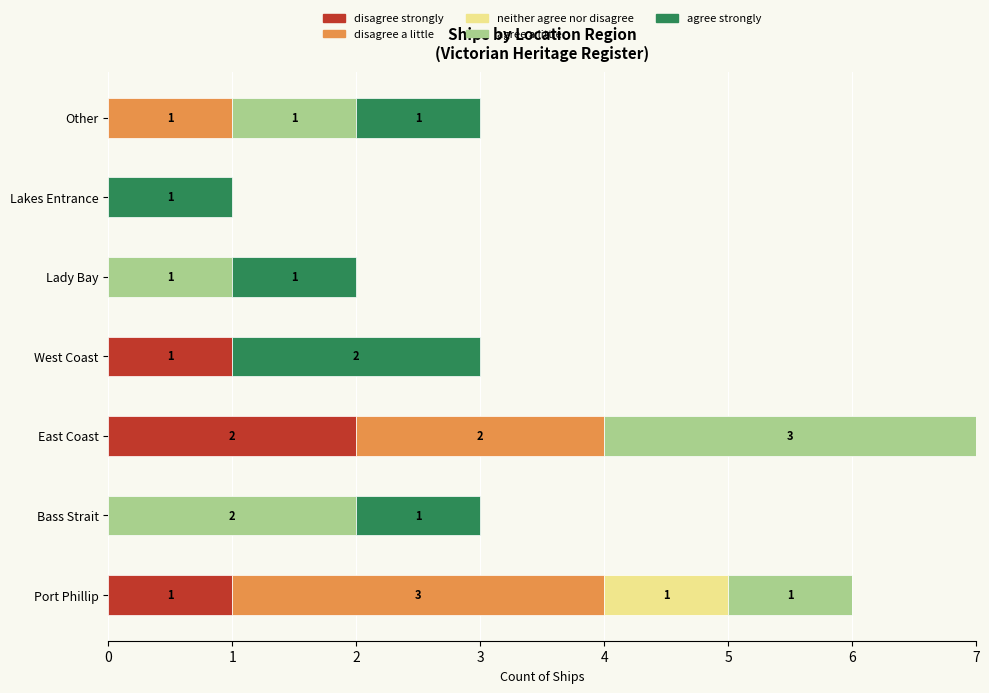

What is the total value across all series at East Coast?

7